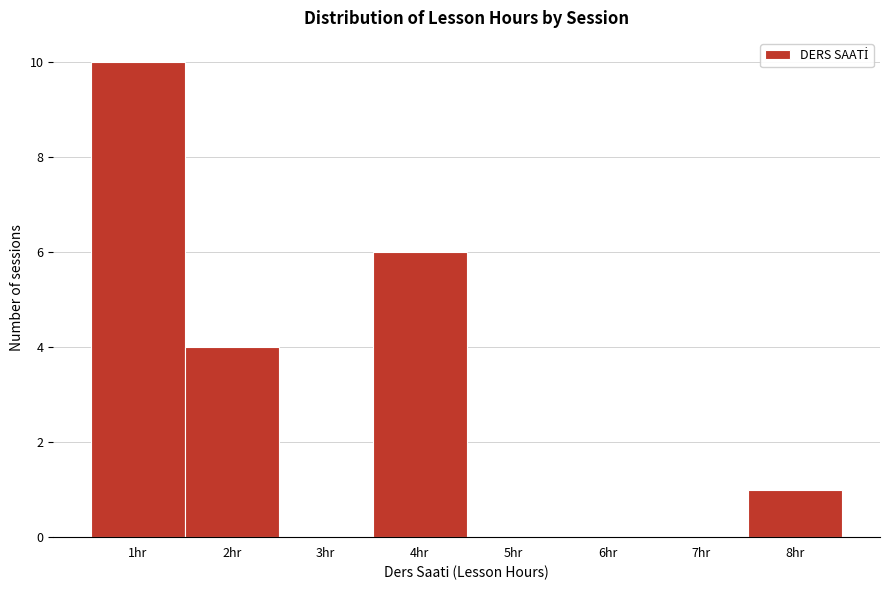

Reading left to right, what are all the values shown in this chart?

1hr=10	2hr=4	3hr=0	4hr=6	5hr=0	6hr=0	7hr=0	8hr=1